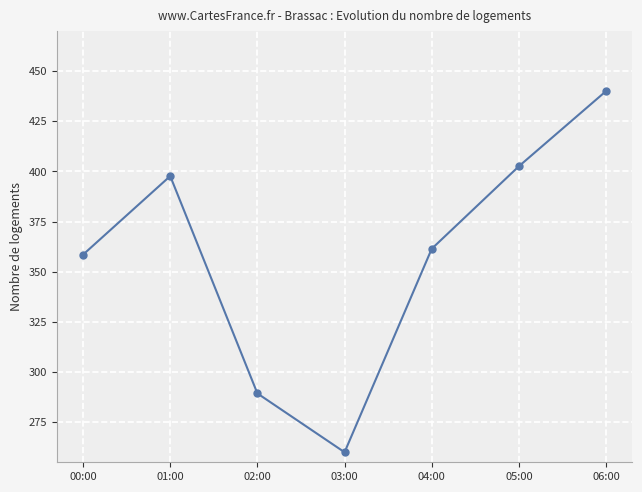

Which has a higher value, 00:00 or 01:00?

01:00